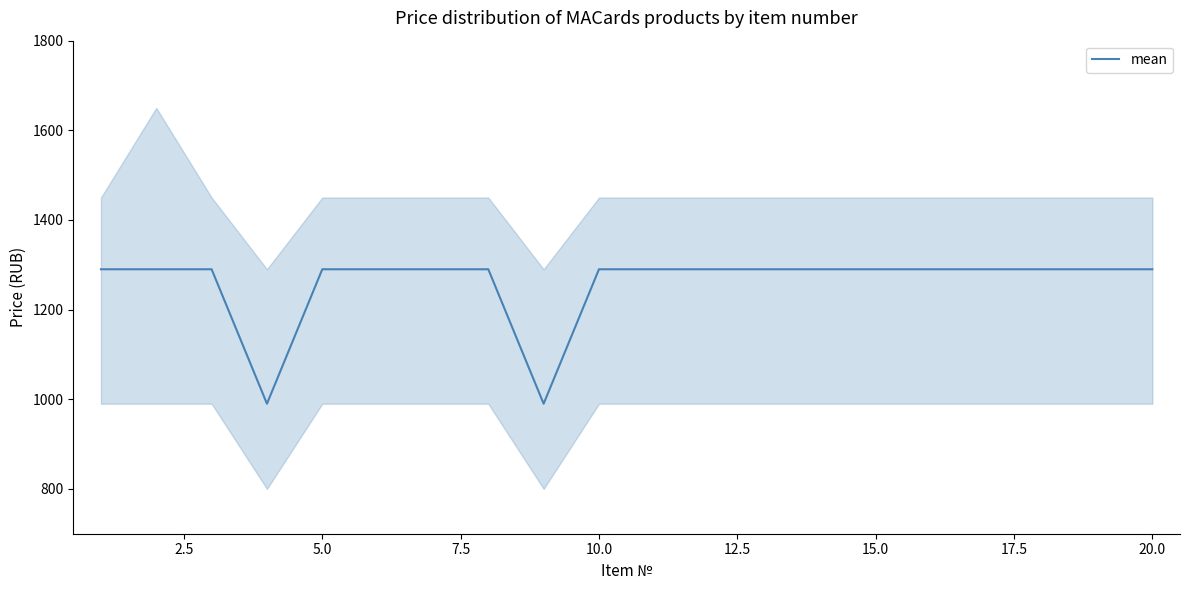

What is the maximum value for mean?

1290